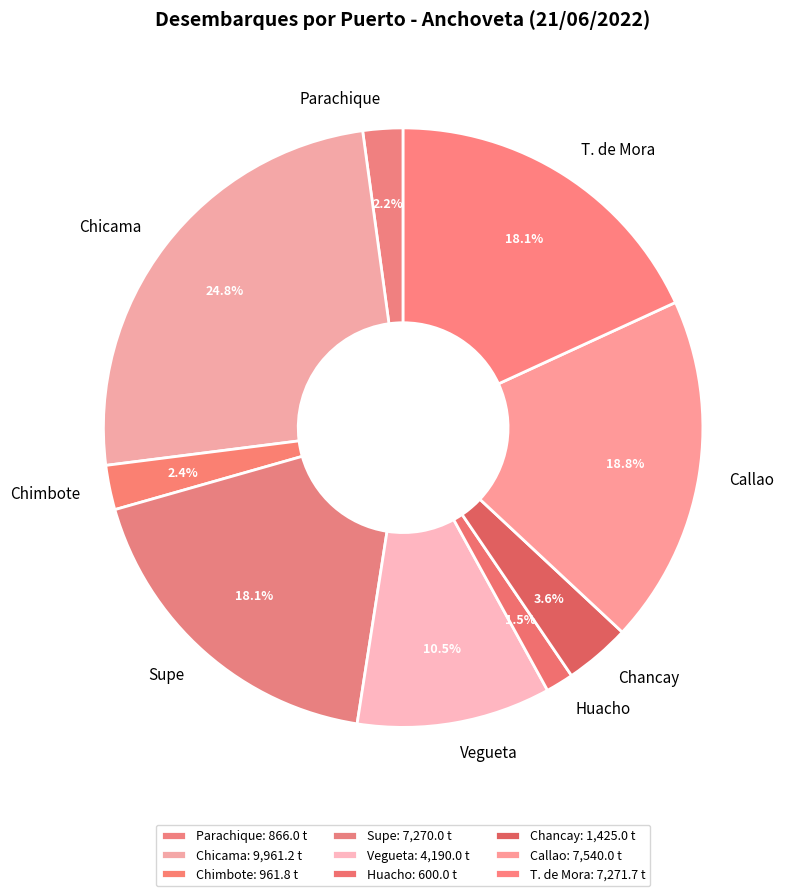

Which has a higher value, Chancay or T. de Mora?

T. de Mora